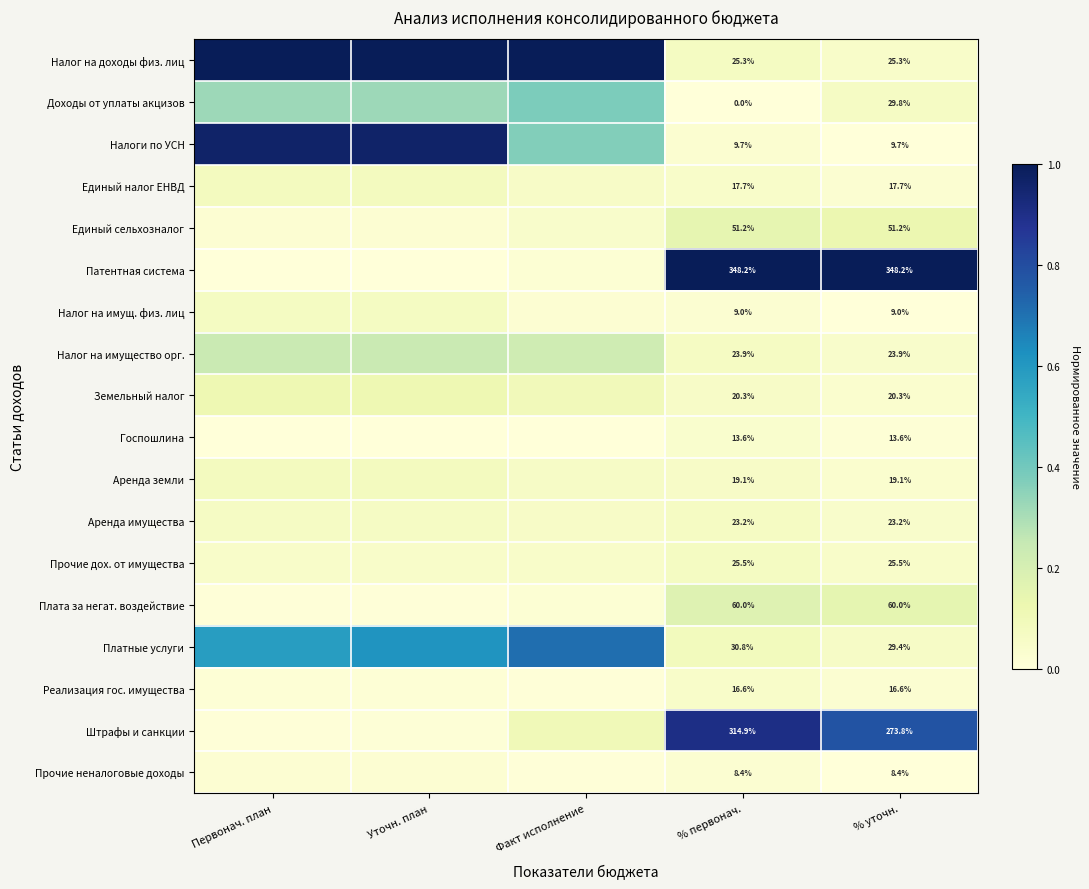

Rank the series at % уточн. from highest to lowest value.

Патентная система, Штрафы и санкции, Плата за негат. воздействие, Единый сельхозналог, Доходы от уплаты акцизов, Платные услуги, Прочие дох. от имущества, Налог на доходы физ. лиц, Налог на имущество орг., Аренда имущества, Земельный налог, Аренда земли, Единый налог ЕНВД, Реализация гос. имущества, Госпошлина, Налоги по УСН, Налог на имущ. физ. лиц, Прочие неналоговые доходы